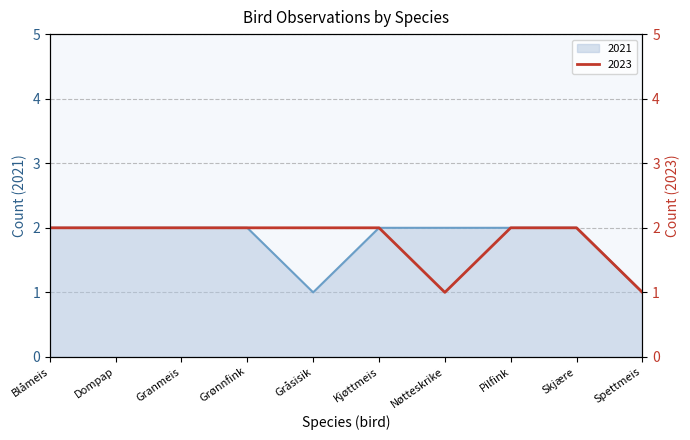

Which series has the largest total across all categories?

2021